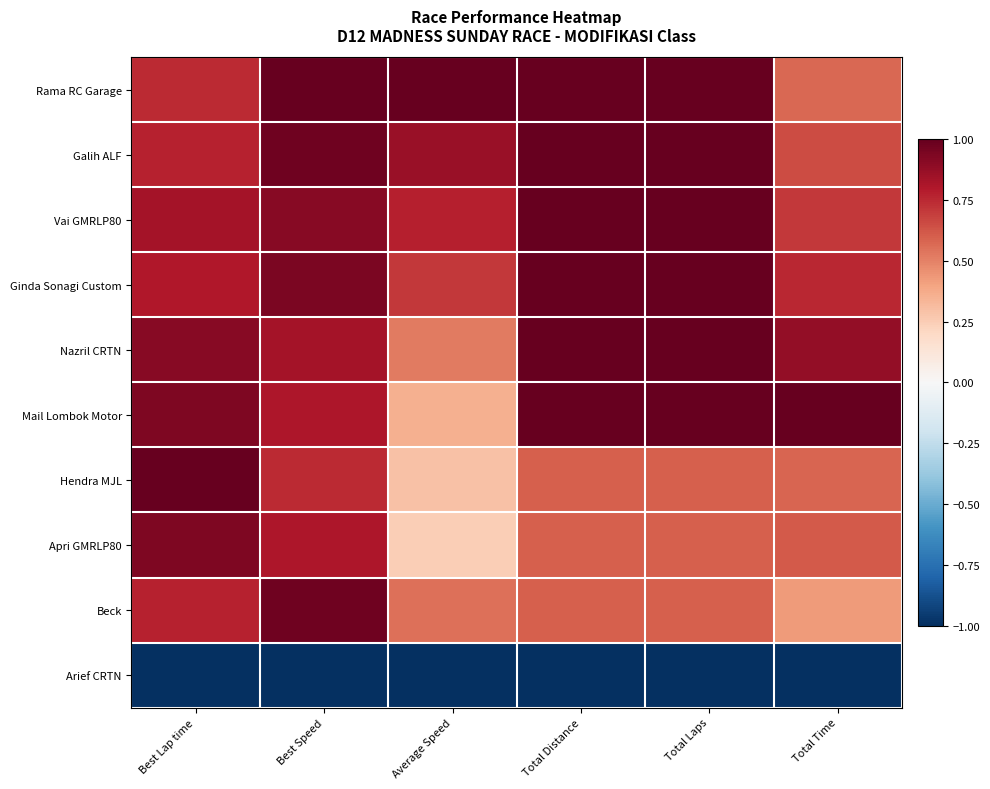

Reading right to left, what are all the values shown in this chart?

Rama RC Garage: Total Time=0.6	Total Laps=1.0	Total Distance=1.0	Average Speed=1.0	Best Speed=1.0	Best Lap time=0.7
Galih ALF: Total Time=0.7	Total Laps=1.0	Total Distance=1.0	Average Speed=0.9	Best Speed=1.0	Best Lap time=0.8
Vai GMRLP80: Total Time=0.7	Total Laps=1.0	Total Distance=1.0	Average Speed=0.8	Best Speed=0.9	Best Lap time=0.8
Ginda Sonagi Custom: Total Time=0.8	Total Laps=1.0	Total Distance=1.0	Average Speed=0.7	Best Speed=0.9	Best Lap time=0.8
Nazril CRTN: Total Time=0.9	Total Laps=1.0	Total Distance=1.0	Average Speed=0.5	Best Speed=0.8	Best Lap time=0.9
Mail Lombok Motor: Total Time=1.0	Total Laps=1.0	Total Distance=1.0	Average Speed=0.4	Best Speed=0.8	Best Lap time=0.9
Hendra MJL: Total Time=0.6	Total Laps=0.6	Total Distance=0.6	Average Speed=0.3	Best Speed=0.7	Best Lap time=1.0
Apri GMRLP80: Total Time=0.6	Total Laps=0.6	Total Distance=0.6	Average Speed=0.2	Best Speed=0.8	Best Lap time=0.9
Beck: Total Time=0.4	Total Laps=0.6	Total Distance=0.6	Average Speed=0.5	Best Speed=1.0	Best Lap time=0.8
Arief CRTN: Total Time=-1.0	Total Laps=-1.0	Total Distance=-1.0	Average Speed=-1.0	Best Speed=-1.0	Best Lap time=-1.0